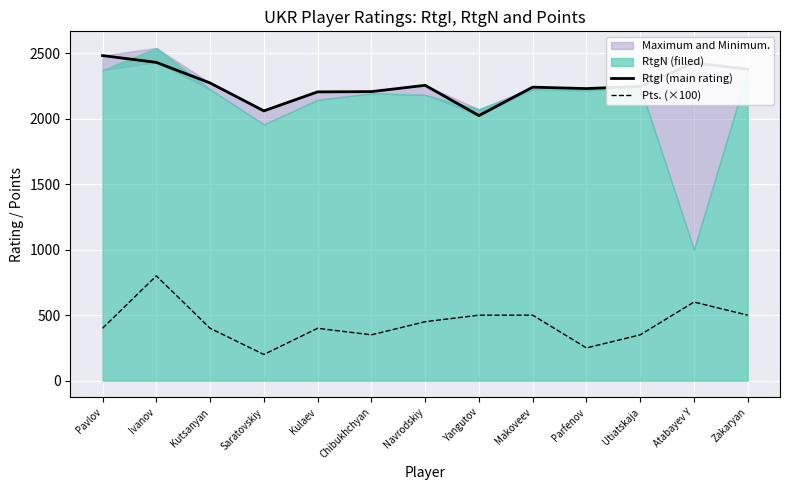

List the labels in order of Pts. (×100) value, largest first.

Ivanov, Atabayev Y, Yangutov, Makoveev, Zakaryan, Navrodskiy, Pavlov, Kutsanyan, Kulaev, Chibukhchyan, Utiatskaja, Parfenov, Saratovskiy